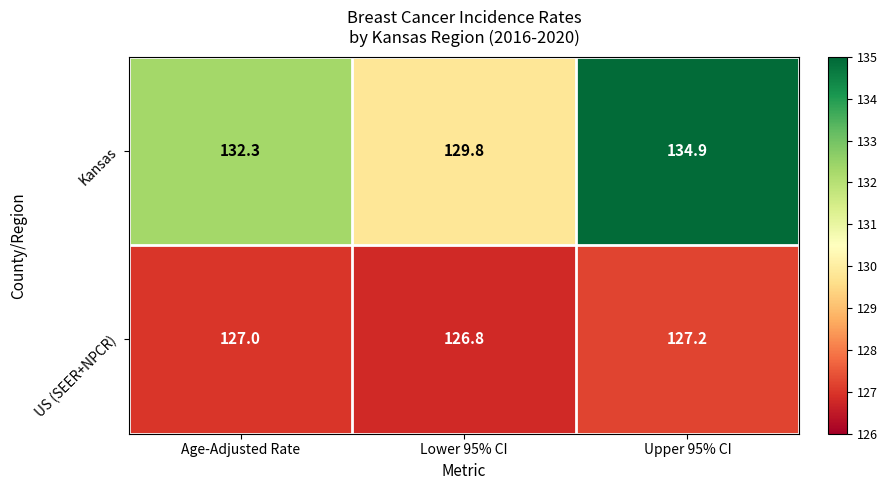

Which category has the lowest value in the Kansas series?

Lower 95% CI